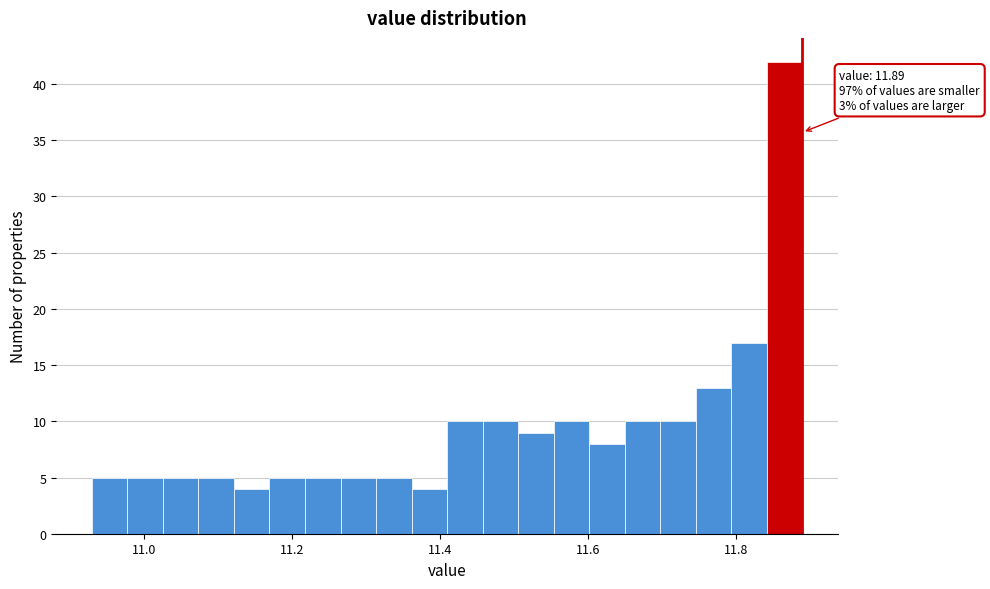

Read against the x-axis, roughly where is the centre of the tallest bar?

11.86